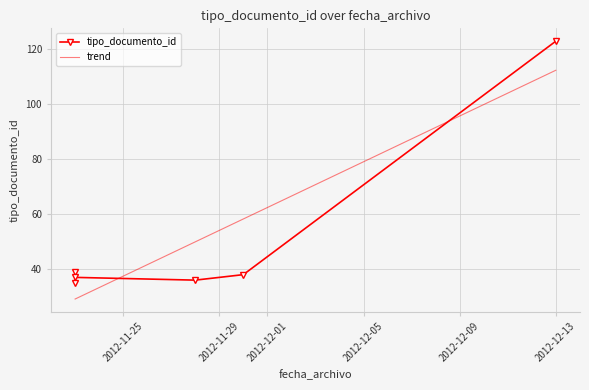

List the labels in order of value, largest first.

2012-12-13, 2012-11-23, 2012-11-30, 2012-11-23, 2012-11-28, 2012-11-23